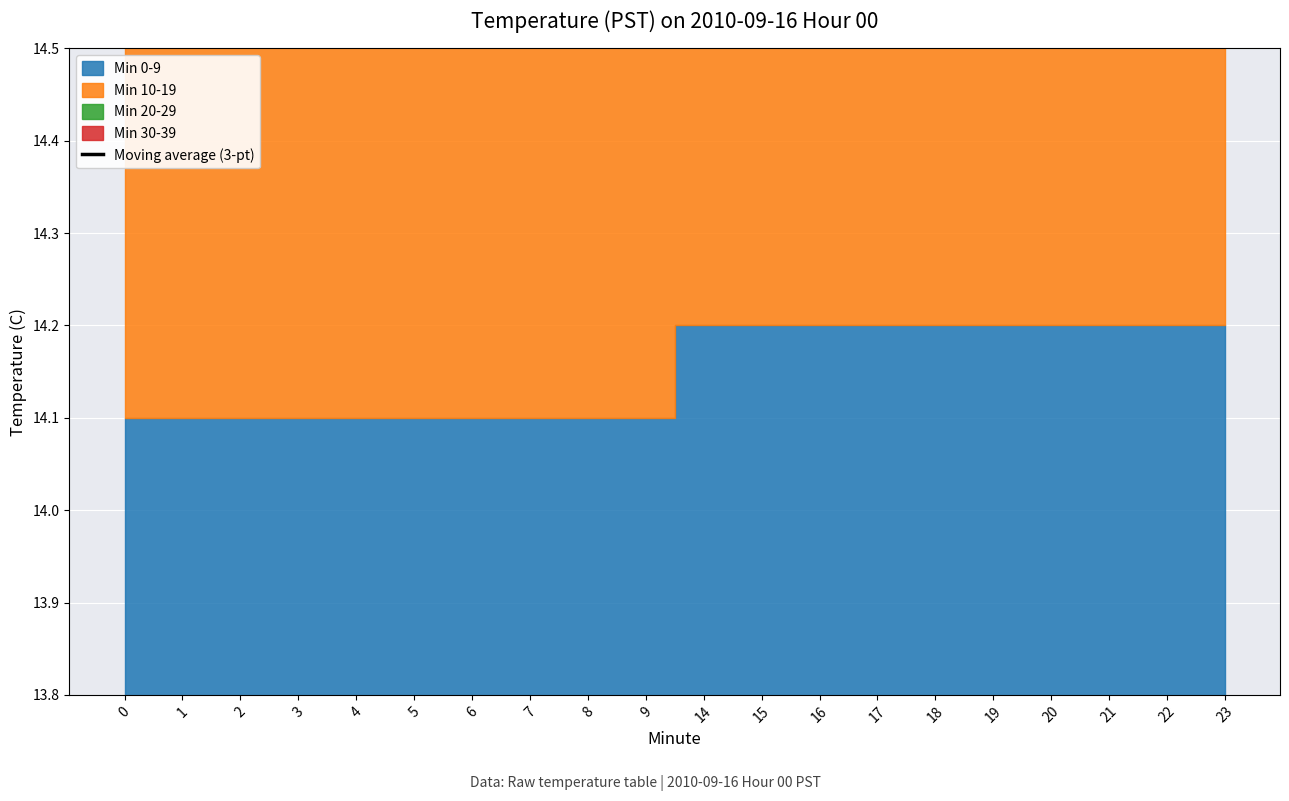

Which has a higher value, 19 or 15?

19